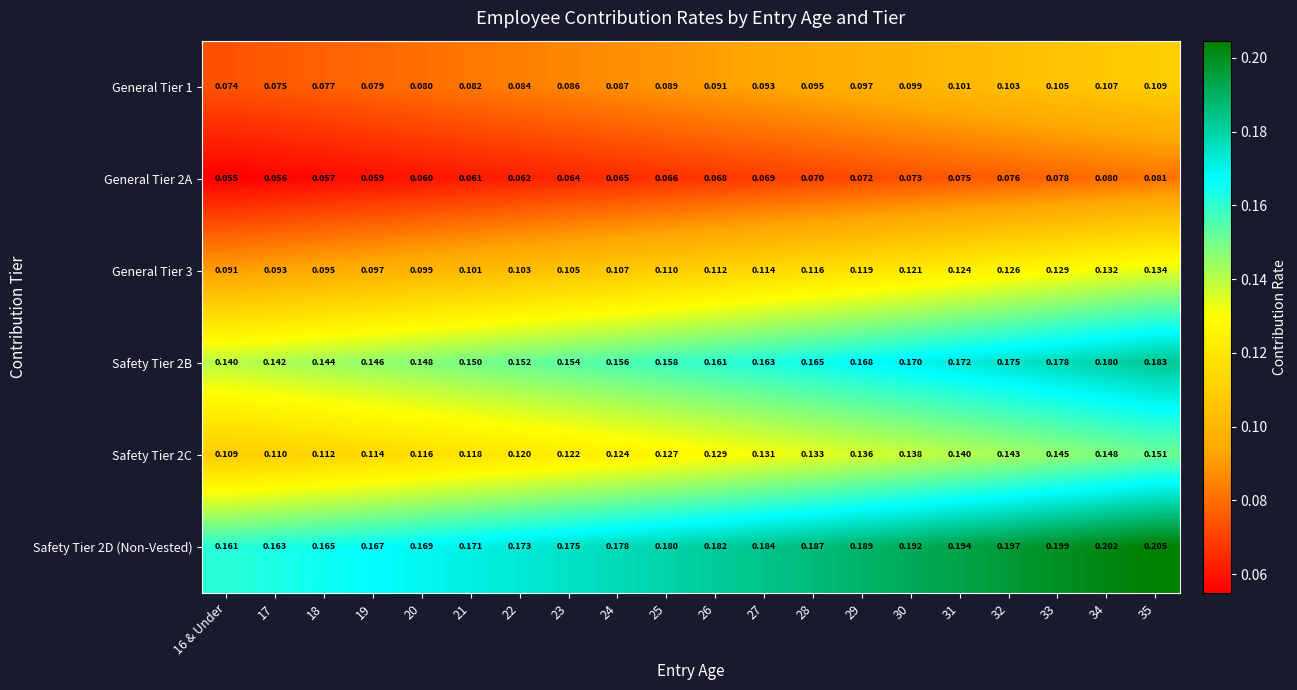

Reading right to left, what are all the values shown in this chart?

General Tier 1: 35=0.1	34=0.1	33=0.1	32=0.1	31=0.1	30=0.1	29=0.1	28=0.1	27=0.1	26=0.1	25=0.1	24=0.1	23=0.1	22=0.1	21=0.1	20=0.1	19=0.1	18=0.1	17=0.1	16 & Under=0.1
General Tier 2A: 35=0.1	34=0.1	33=0.1	32=0.1	31=0.1	30=0.1	29=0.1	28=0.1	27=0.1	26=0.1	25=0.1	24=0.1	23=0.1	22=0.1	21=0.1	20=0.1	19=0.1	18=0.1	17=0.1	16 & Under=0.1
General Tier 3: 35=0.1	34=0.1	33=0.1	32=0.1	31=0.1	30=0.1	29=0.1	28=0.1	27=0.1	26=0.1	25=0.1	24=0.1	23=0.1	22=0.1	21=0.1	20=0.1	19=0.1	18=0.1	17=0.1	16 & Under=0.1
Safety Tier 2B: 35=0.2	34=0.2	33=0.2	32=0.2	31=0.2	30=0.2	29=0.2	28=0.2	27=0.2	26=0.2	25=0.2	24=0.2	23=0.2	22=0.2	21=0.1	20=0.1	19=0.1	18=0.1	17=0.1	16 & Under=0.1
Safety Tier 2C: 35=0.2	34=0.1	33=0.1	32=0.1	31=0.1	30=0.1	29=0.1	28=0.1	27=0.1	26=0.1	25=0.1	24=0.1	23=0.1	22=0.1	21=0.1	20=0.1	19=0.1	18=0.1	17=0.1	16 & Under=0.1
Safety Tier 2D (Non-Vested): 35=0.2	34=0.2	33=0.2	32=0.2	31=0.2	30=0.2	29=0.2	28=0.2	27=0.2	26=0.2	25=0.2	24=0.2	23=0.2	22=0.2	21=0.2	20=0.2	19=0.2	18=0.2	17=0.2	16 & Under=0.2